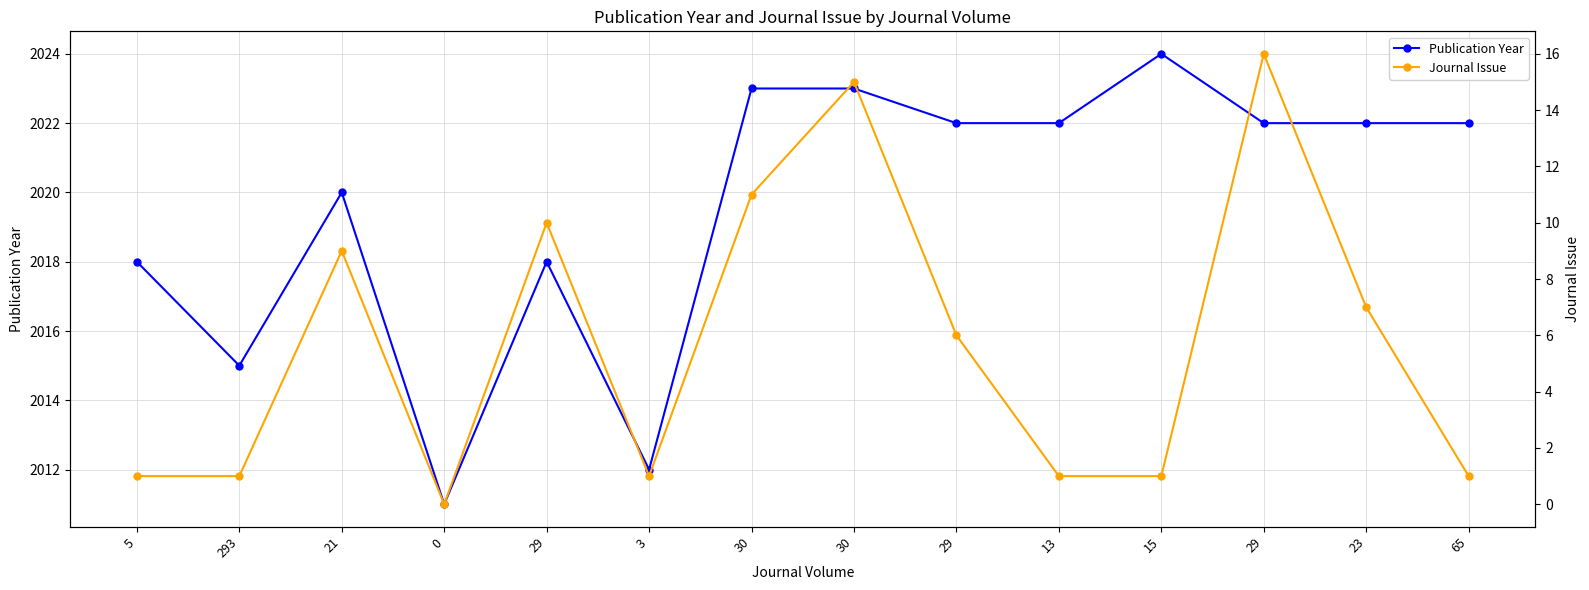

Between 29 and 29, which series saw the biggest shift?

Publication Year